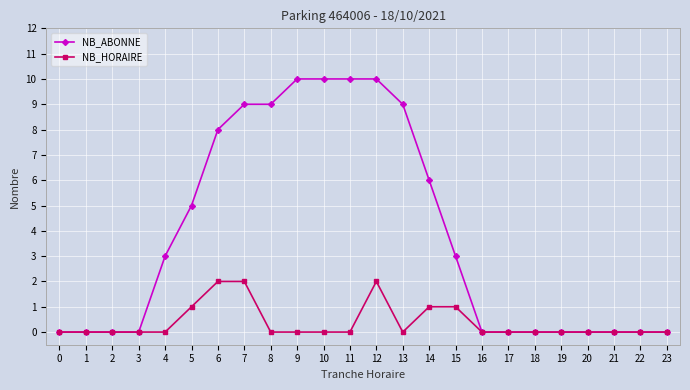

Reading left to right, transcribe all the data shown in this chart.

NB_ABONNE: 0	0	0	0	3	5	8	9	9	10	10	10	10	9	6	3	0	0	0	0	0	0	0	0
NB_HORAIRE: 0	0	0	0	0	1	2	2	0	0	0	0	2	0	1	1	0	0	0	0	0	0	0	0